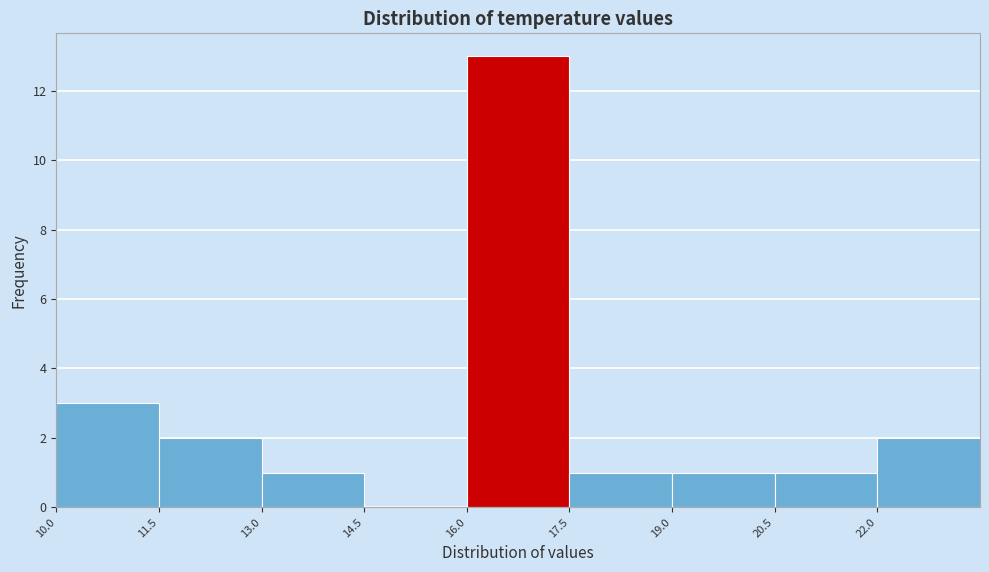

Reading left to right, transcribe this chart: for each bar, give the range it covers on the x-axis and its height. Neither the bar edges nor the heights are printed on the chart, so give them approximately, as read against the axes.

10.0 to 11.5: 3
11.5 to 13.0: 2
13.0 to 14.5: 1
14.5 to 16.0: 0
16.0 to 17.5: 13
17.5 to 19.0: 1
19.0 to 20.5: 1
20.5 to 22.0: 1
22.0 to 23.5: 2